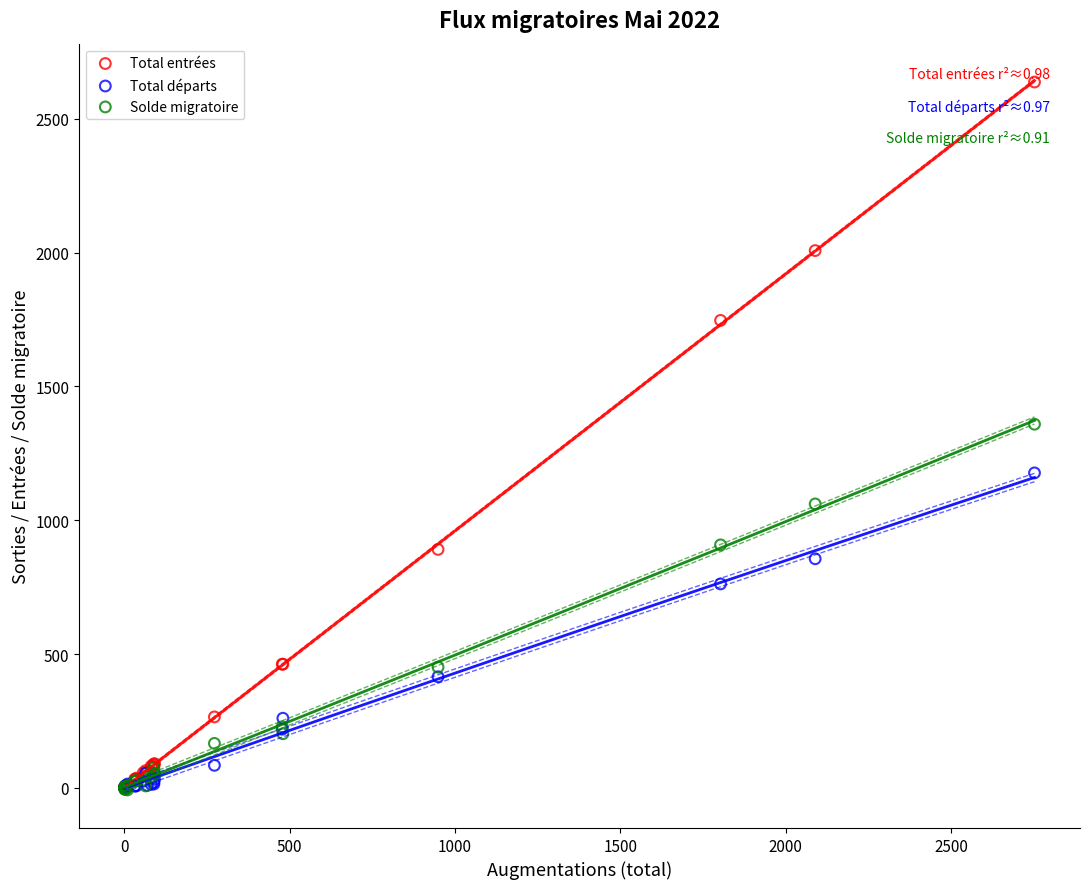

Across all series, what Y value is closest to 1315?

1359